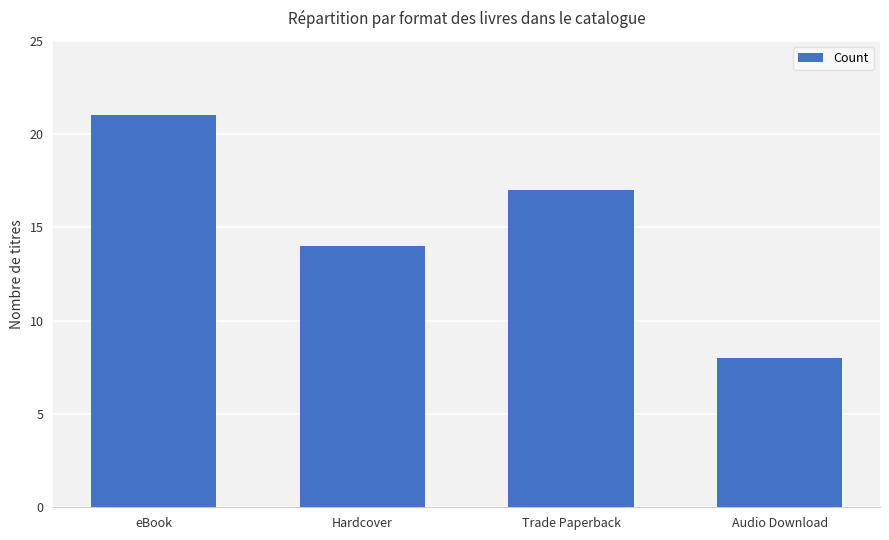

Is it true that the value at eBook is 34?

False